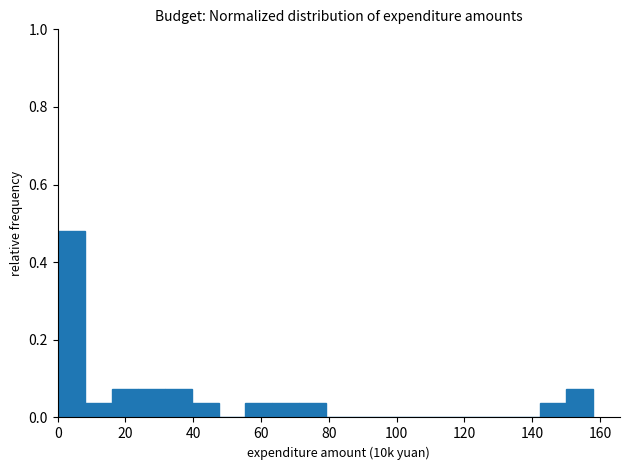

Around what value on the x-axis is the tallest bar? Give the approximate position of its centre, as read against the axis.

4